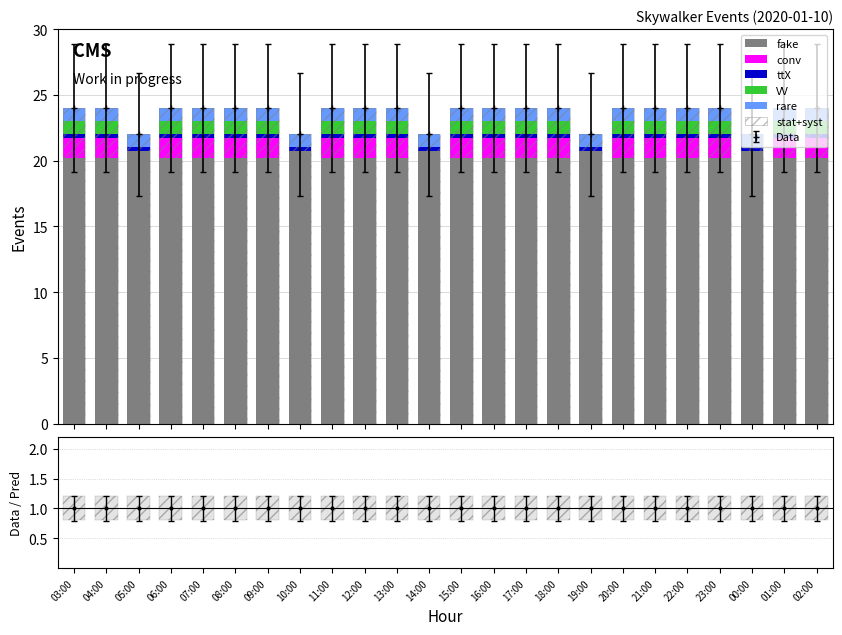

Does the chart contain stacked bars?

No